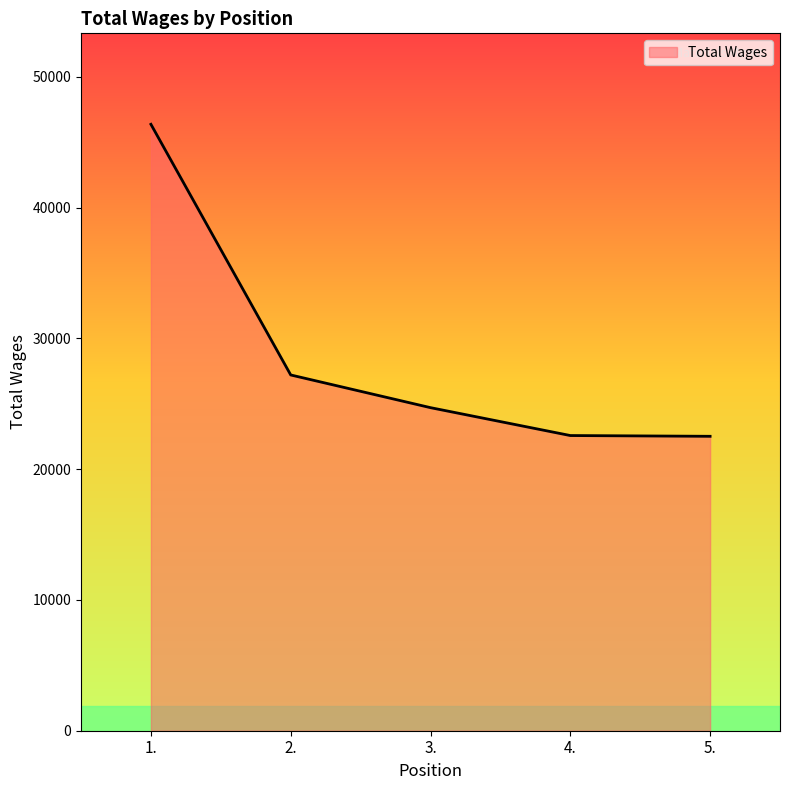

What is the average value?

28671